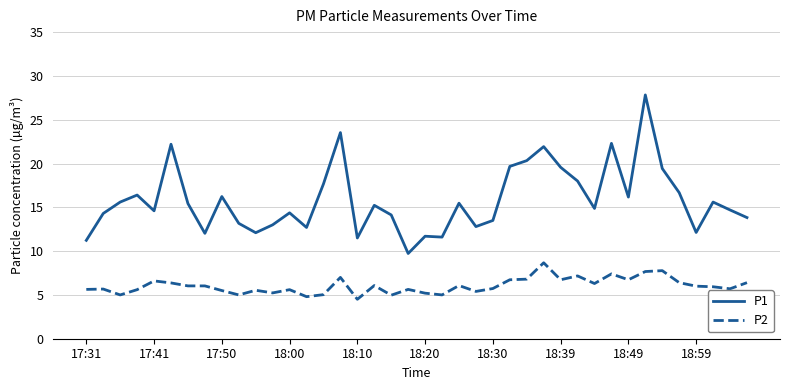

Which series has the widest spread of values?

P1